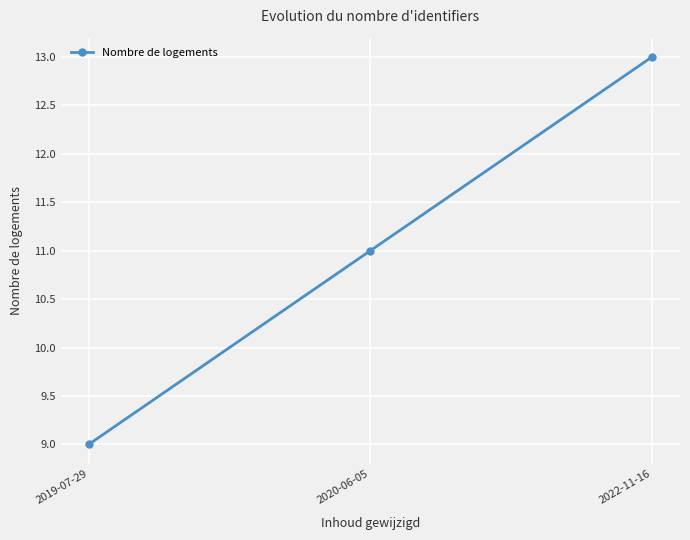

The chart shows a value of 2 at 2019-07-29. True or false?

False